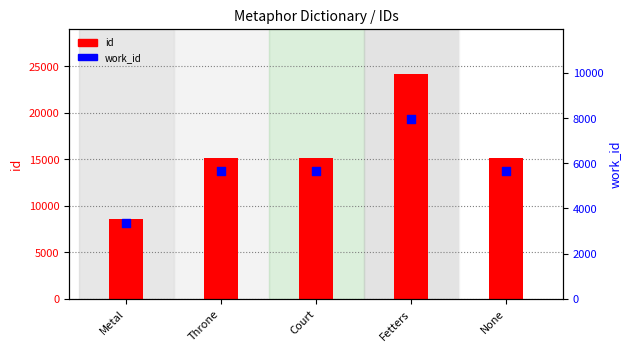

Which series reaches the maximum Y coordinate?

id